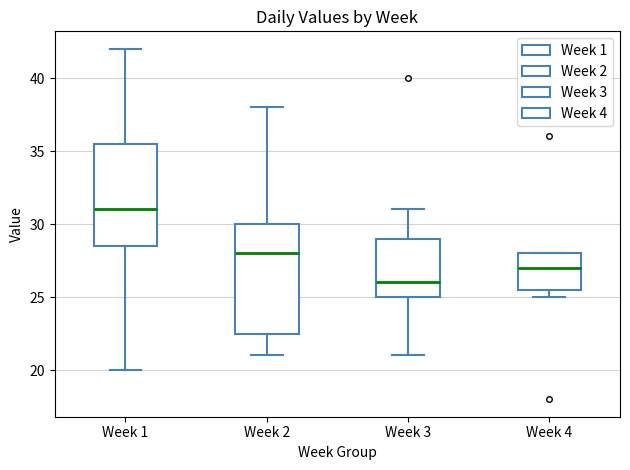

Where does the upper whisker of the box for Week 2 end on the y-axis? The values are not printed on the chart, so give them approximately, as read against the axis.

38.0